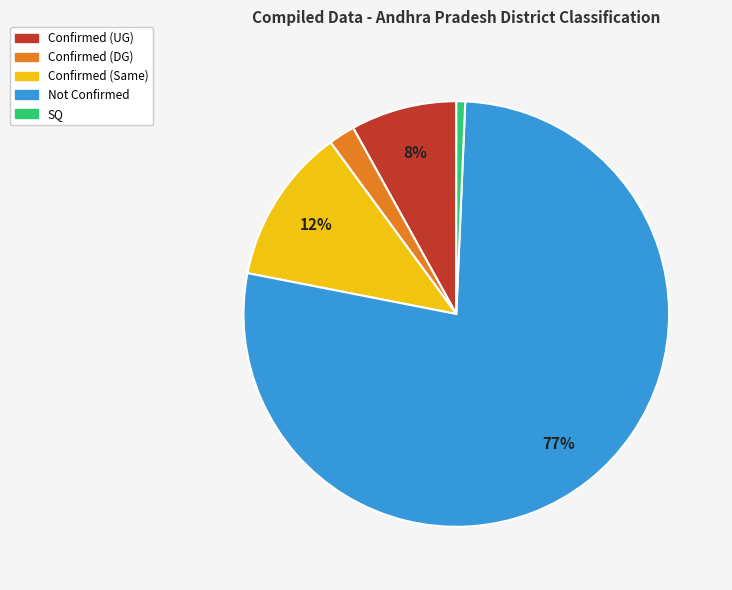

What is the largest slice in the pie chart?

Not Confirmed